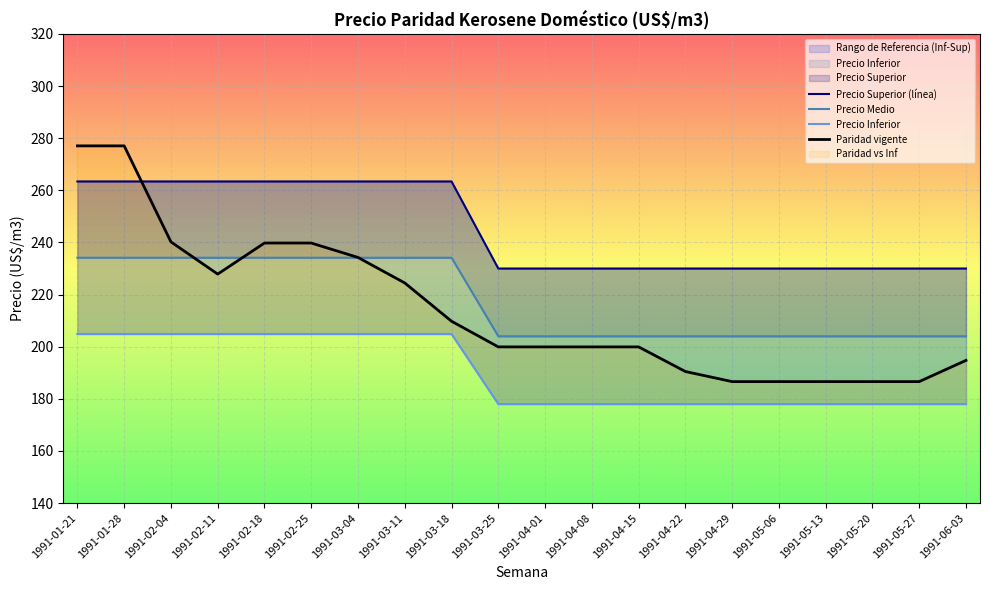

Is it true that Paridad vigente equals 190.5 at 1991-04-22?

True